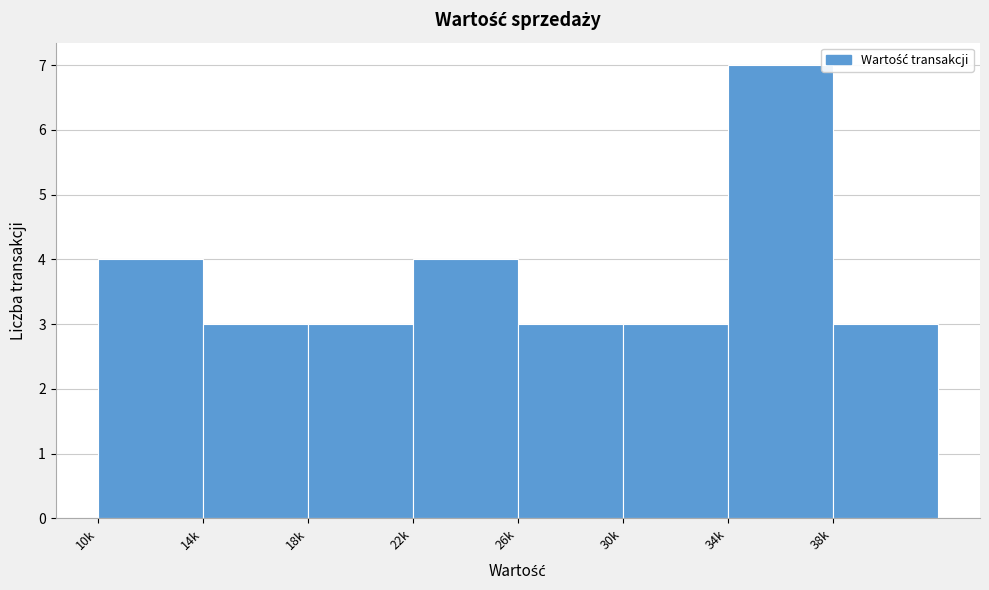

Reading right to left, extract all data points from this chart.

3	7	3	3	4	3	3	4